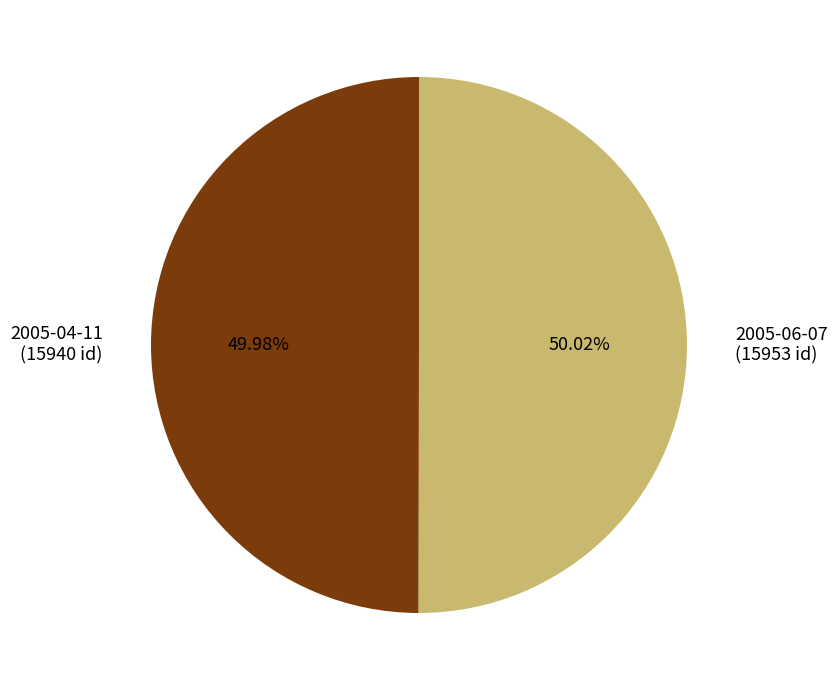

What is the ratio of the value at 2005-06-07 (15953 id) to the value at 2005-04-11 (15940 id)?

1.0